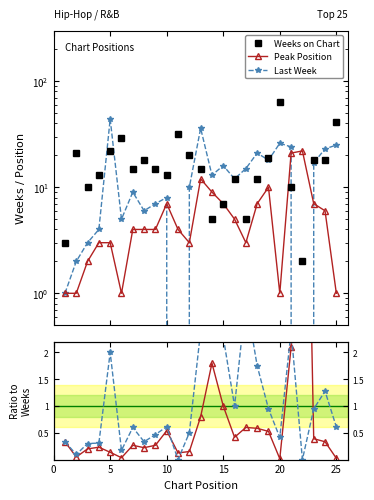

Is it true that Weeks on Chart equals 19.1 at 17?

False